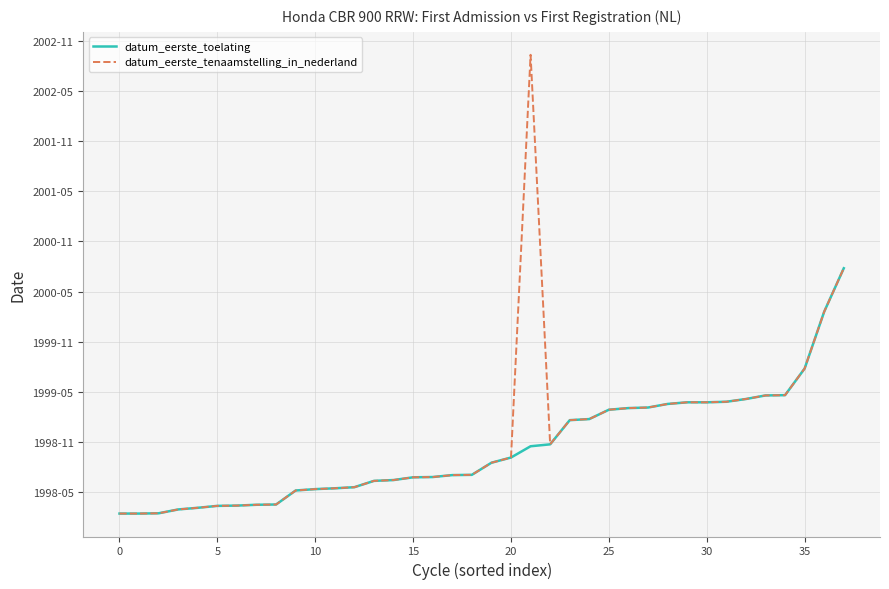

What are all the series names shown in the legend?

datum_eerste_toelating, datum_eerste_tenaamstelling_in_nederland